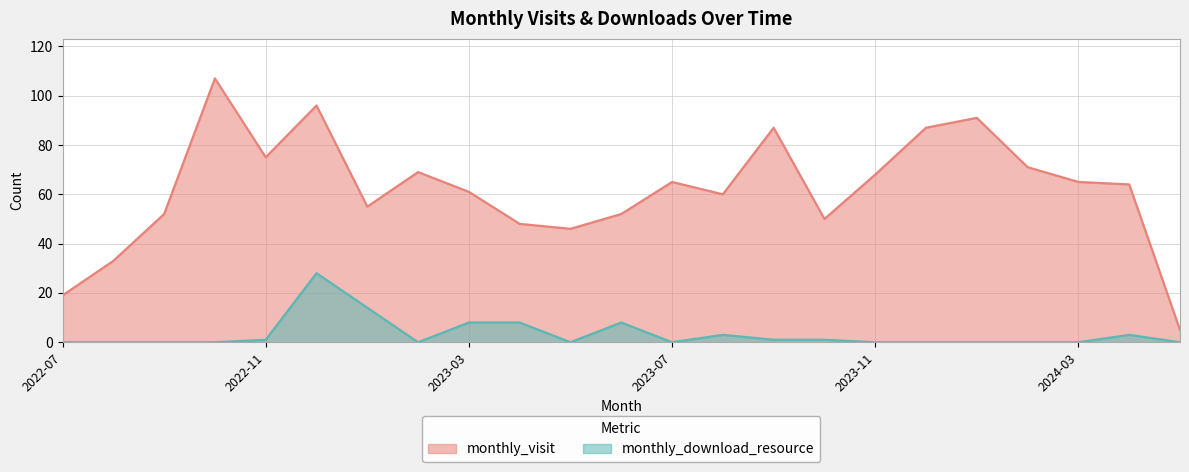

What is the label of the 5th point from the right?

2024-01